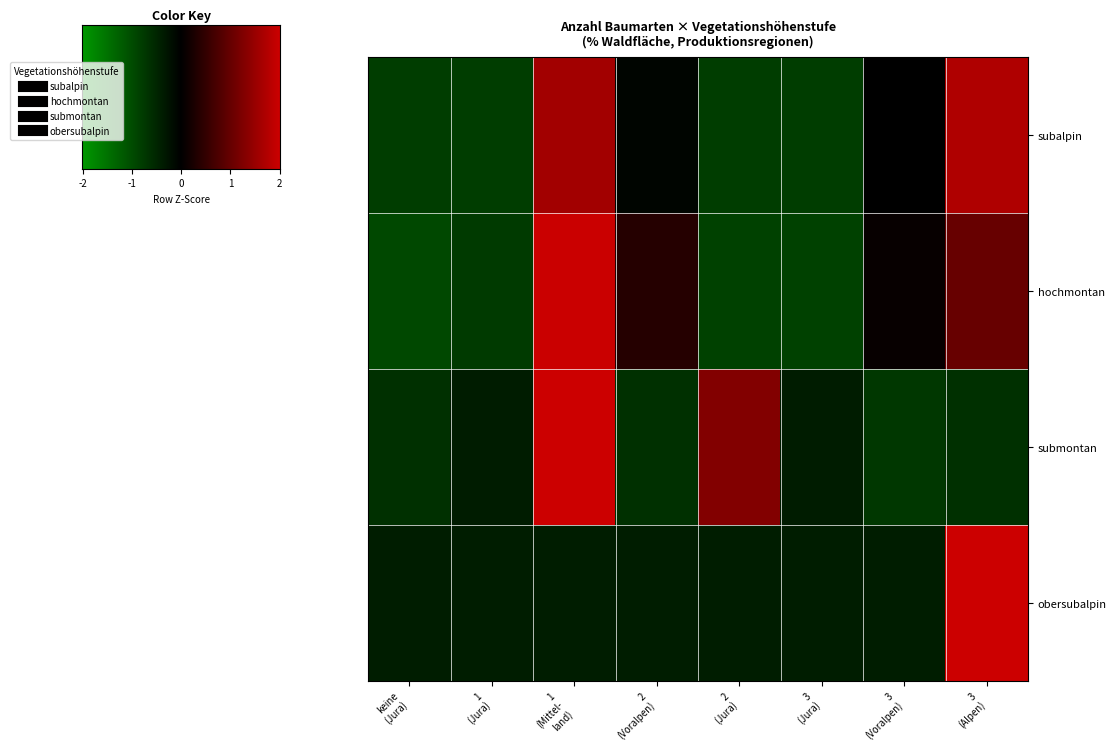

Count the number of data series in this chart.

4